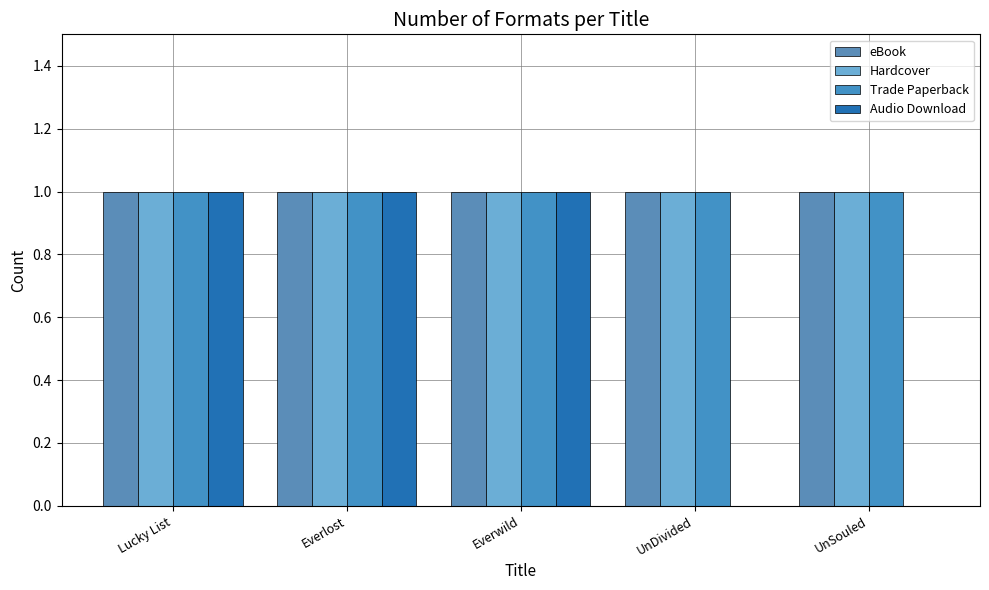

What is the value of the eBook bar at the 5th from the left?

1